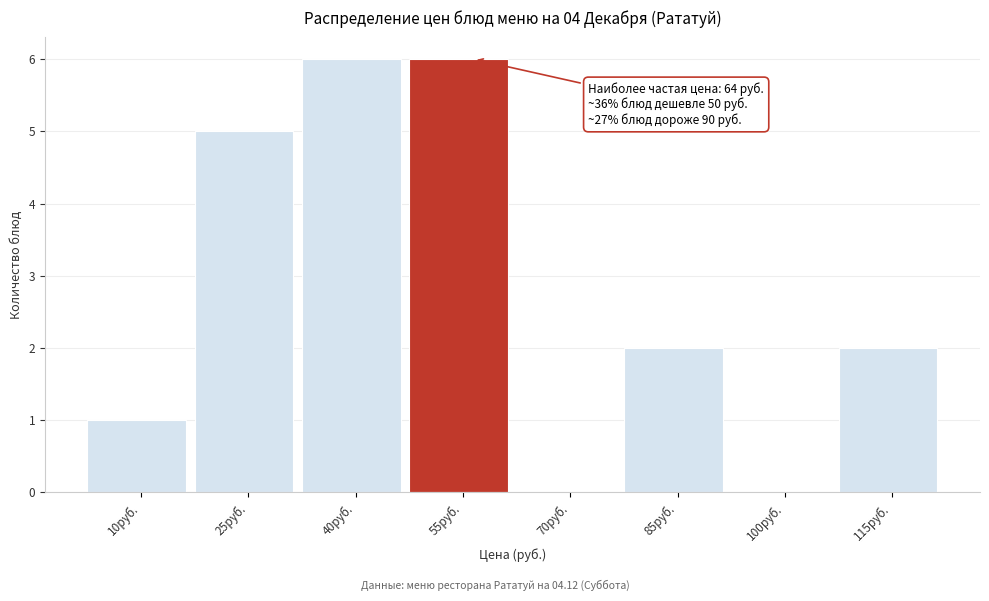

Reading right to left, extract all data points from this chart.

115руб.=2	100руб.=0	85руб.=2	70руб.=0	55руб.=6	40руб.=6	25руб.=5	10руб.=1